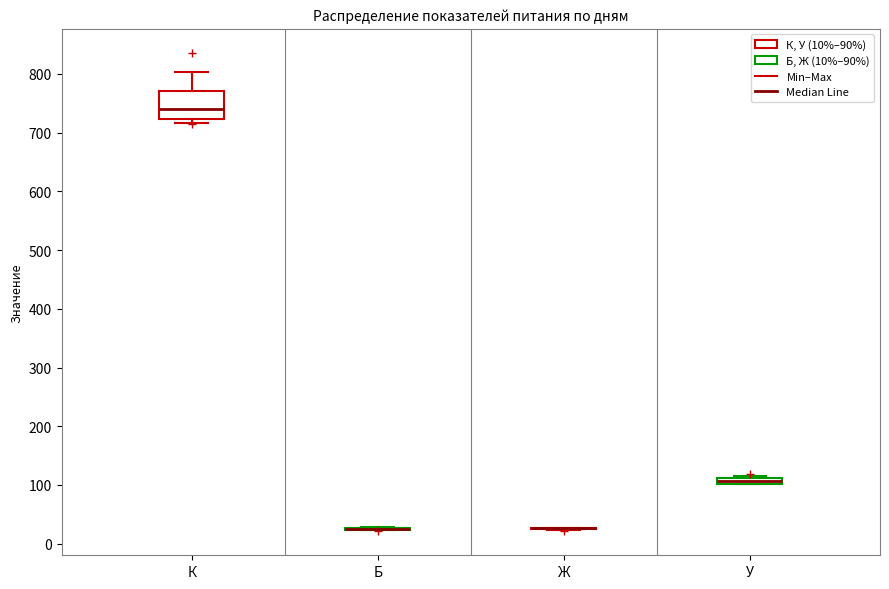

Where is the upper edge of the box for К on the y-axis? The values are not printed on the chart, so give them approximately, as read against the axis.

770